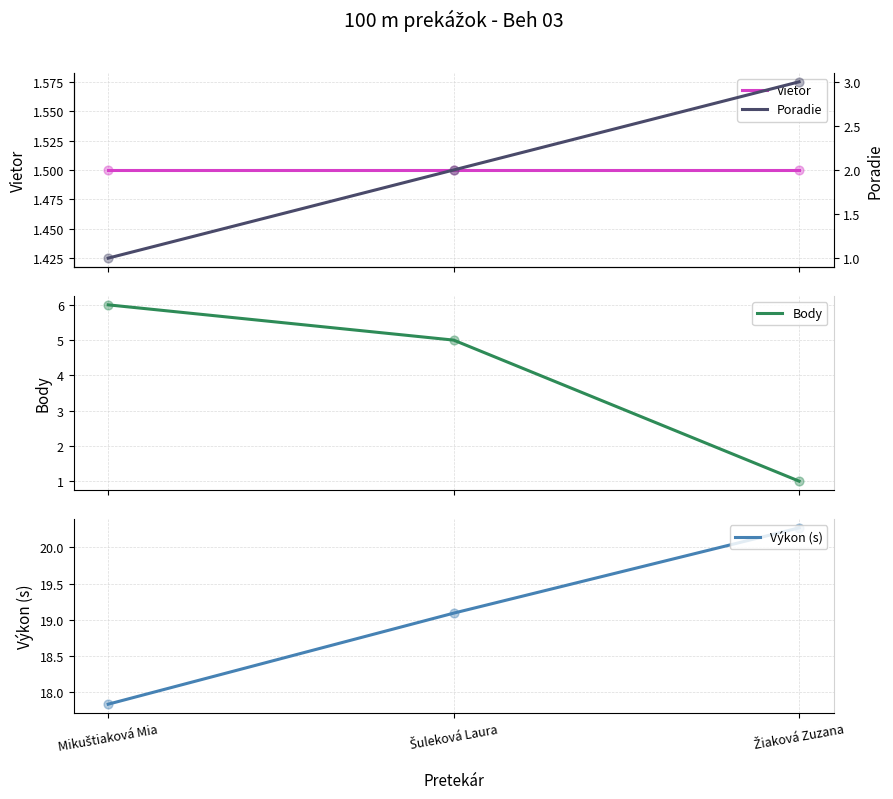

What is the total value across all series at Mikuštiaková Mia?

26.3